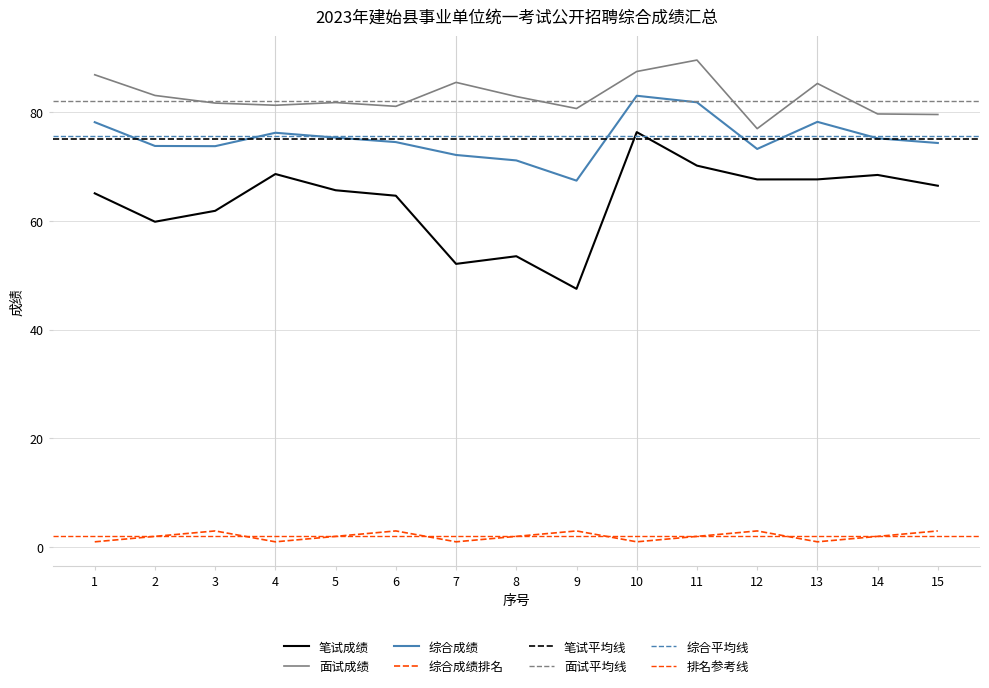

Is the value of 面试成绩 at 2 greater than the value of 笔试成绩 at 5?

Yes